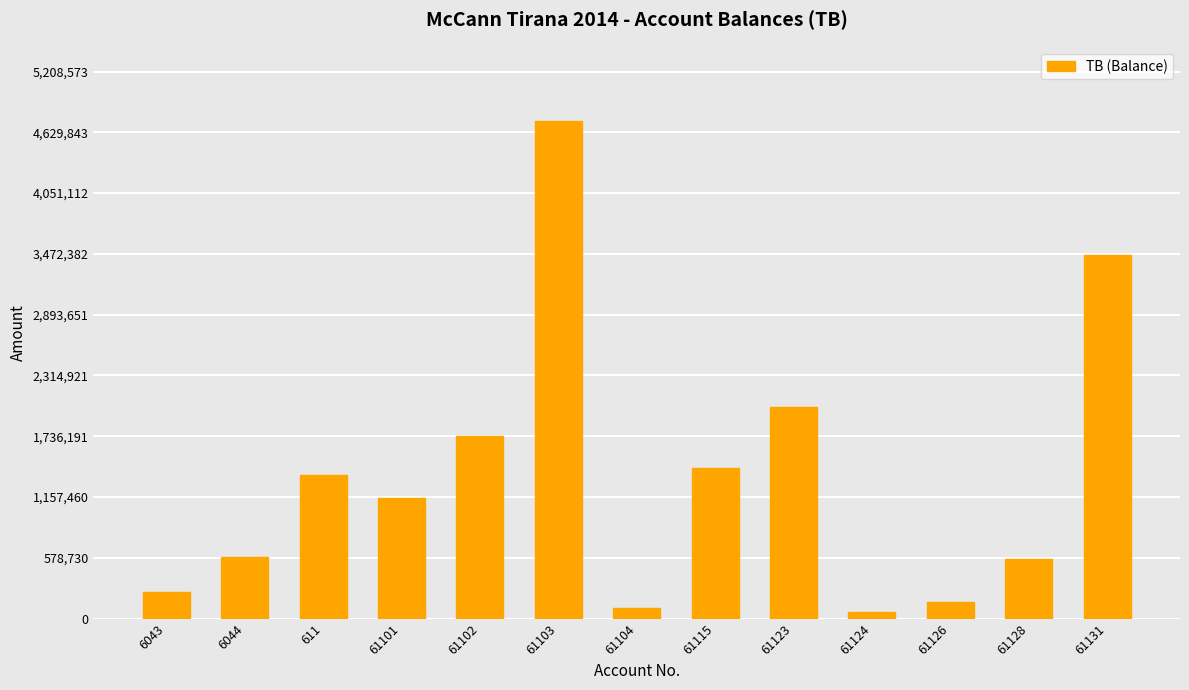

How many data points are less than 1149043?

6